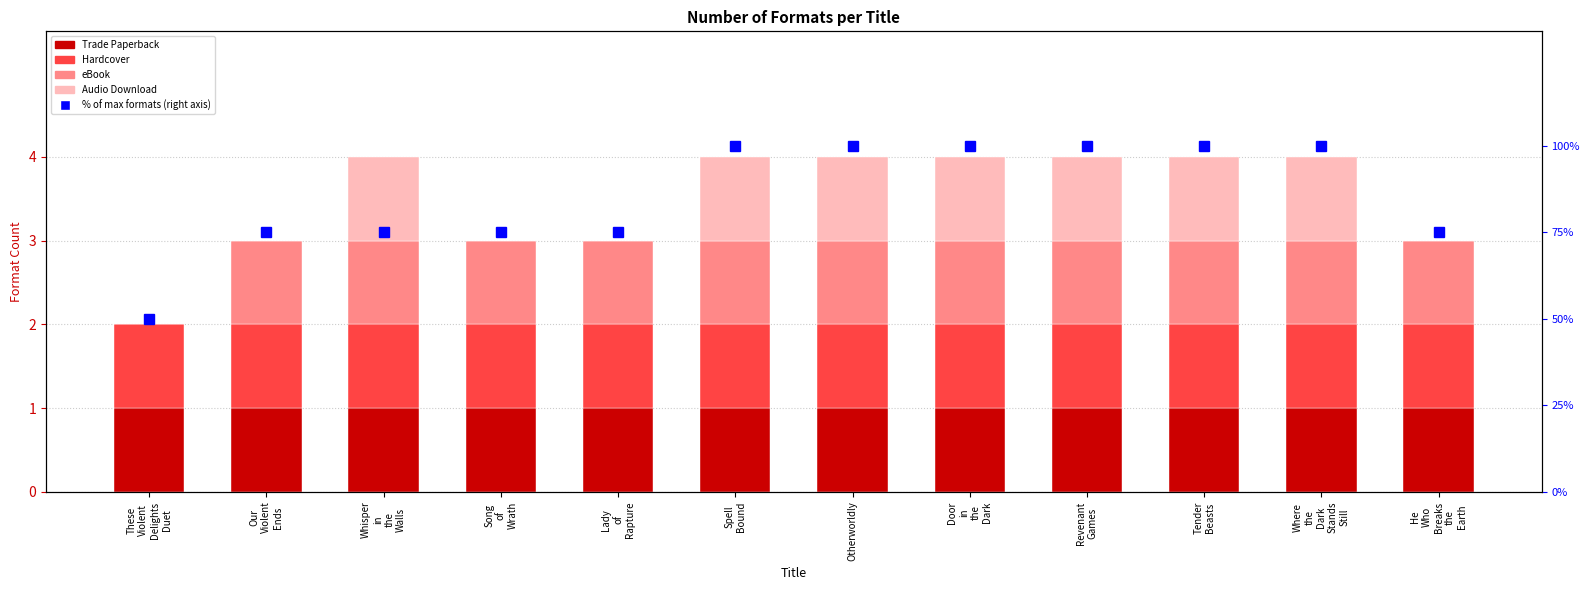

Which series changed the most between Otherworldly and Door
in
the
Dark?

Trade Paperback